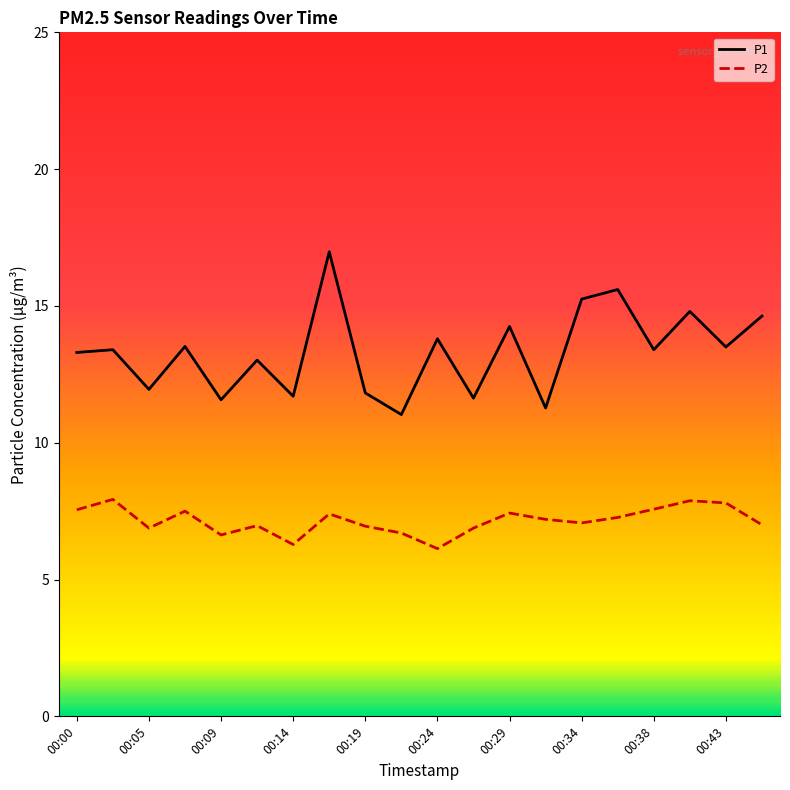

Which series has the largest range (max minus min)?

P1